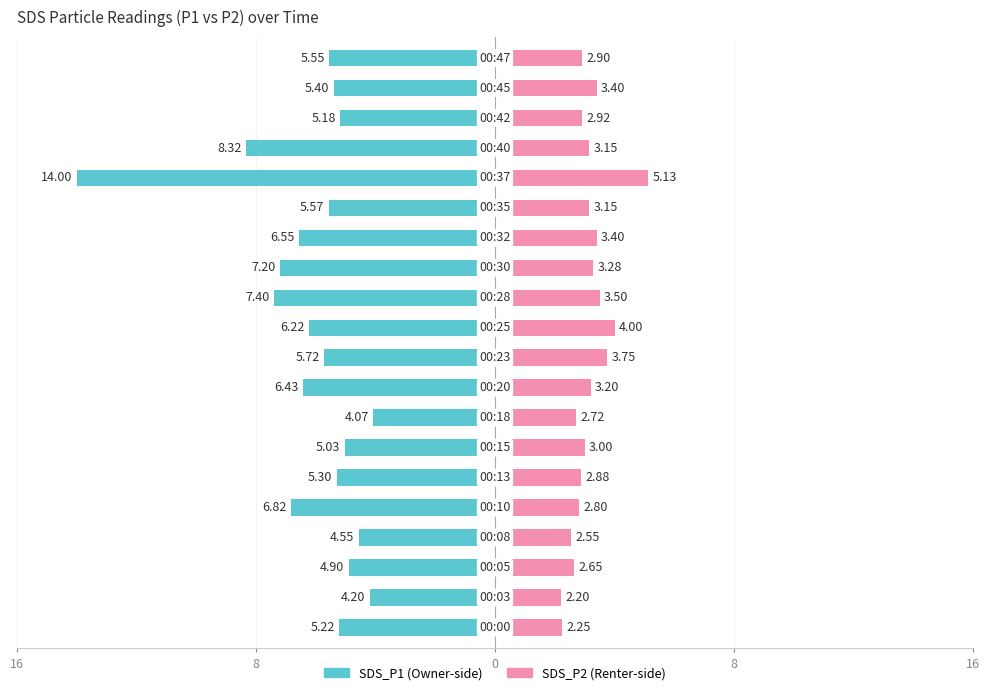

Is it true that SDS_P2 equals 4.6 at 11?

False